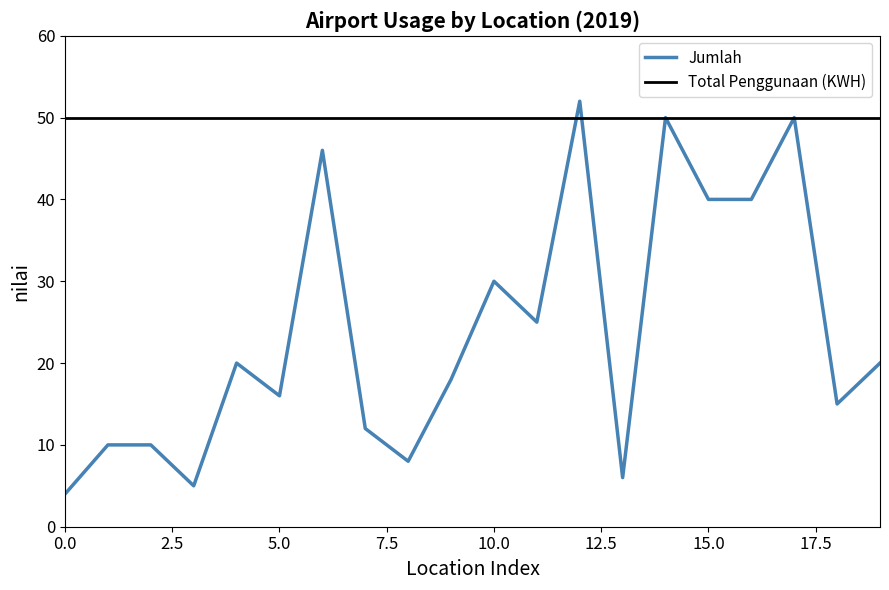

What is the sum of all values?

477